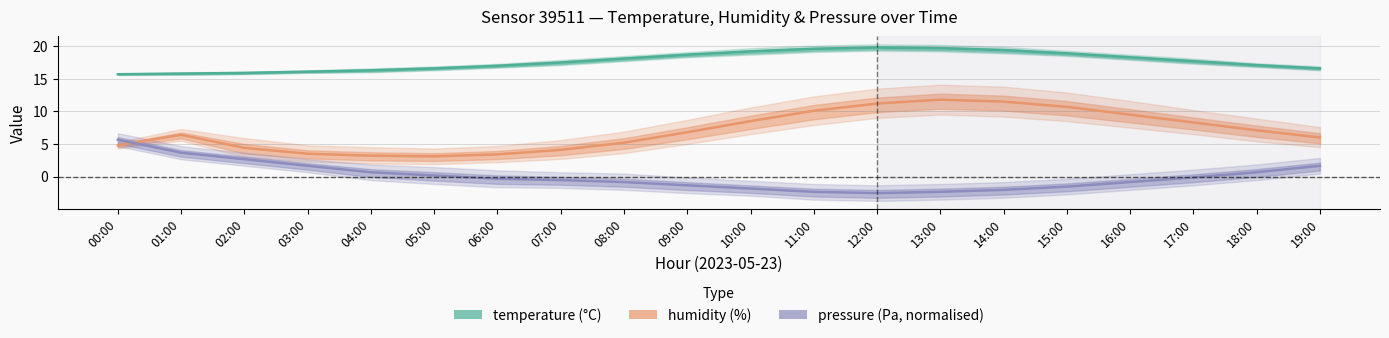

Does the chart have visible grid lines?

Yes